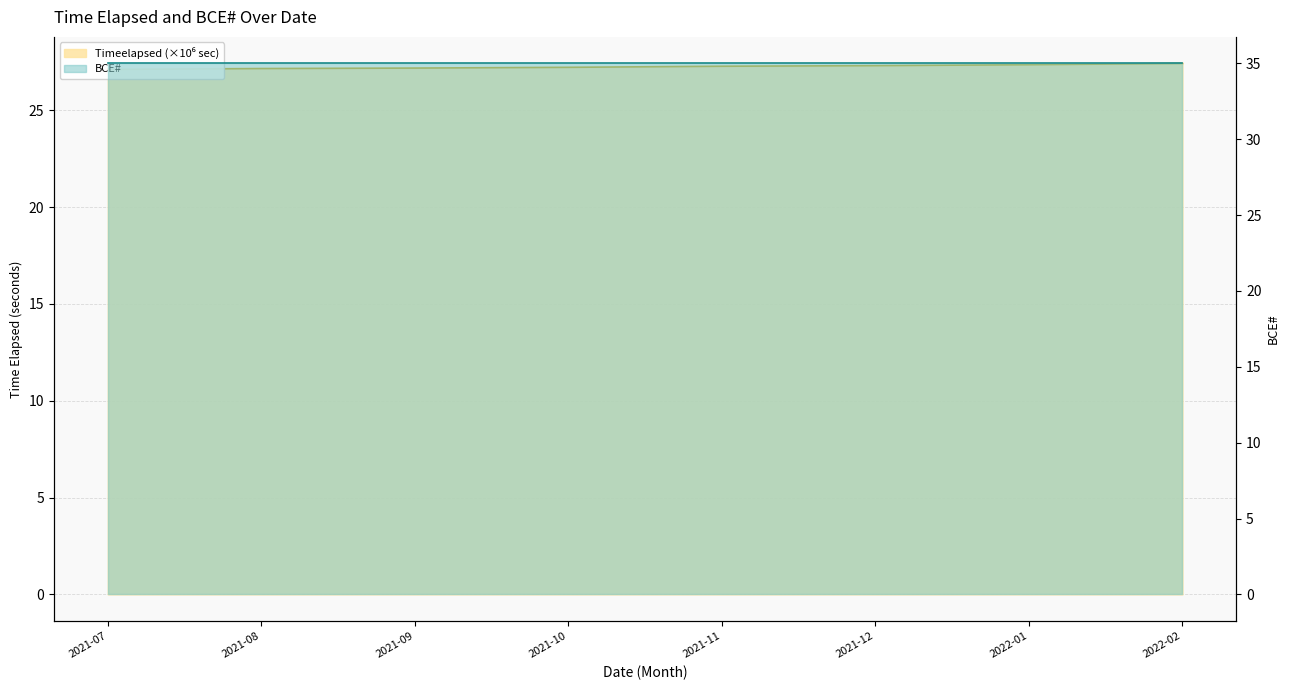

What is the difference between the values at 2021-07 and 2022-02?

0.3